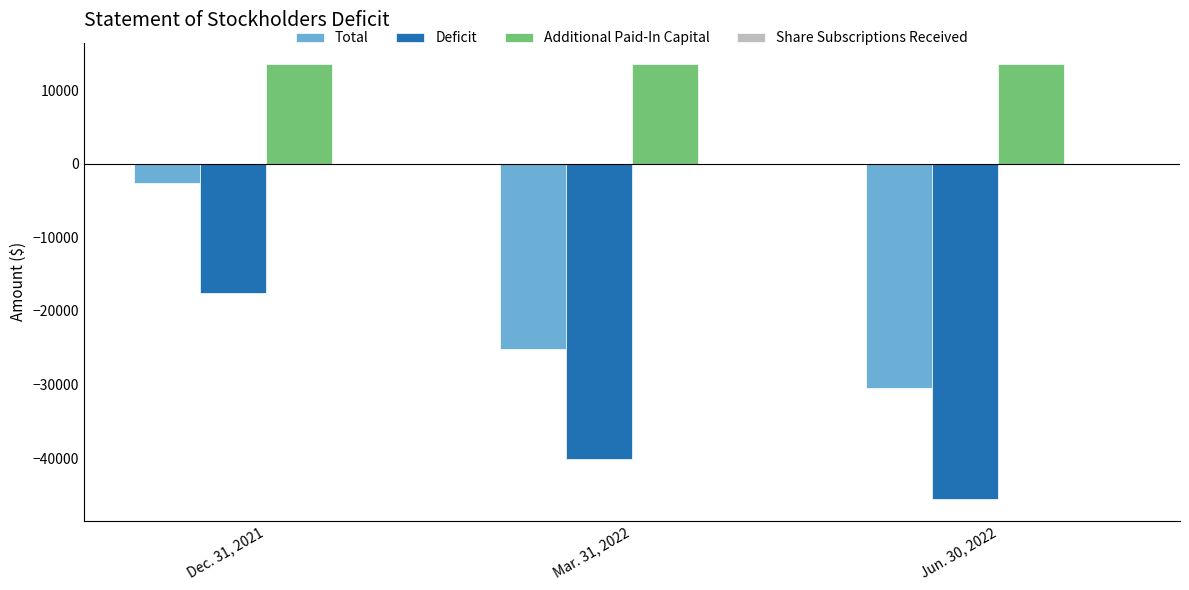

Reading right to left, list all the values displayed in this chart.

Total: -30523	-25098	-2612
Deficit: -45523	-40098	-17612
Additional Paid-In Capital: 13500	13500	13500